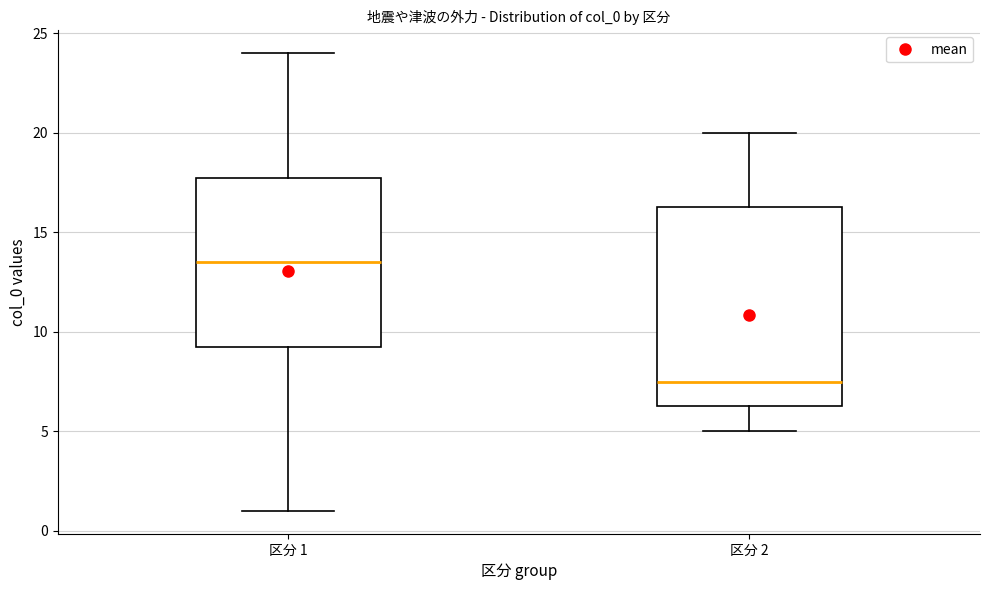

Where is the upper edge of the box for 区分 2 on the y-axis? The values are not printed on the chart, so give them approximately, as read against the axis.

16.5